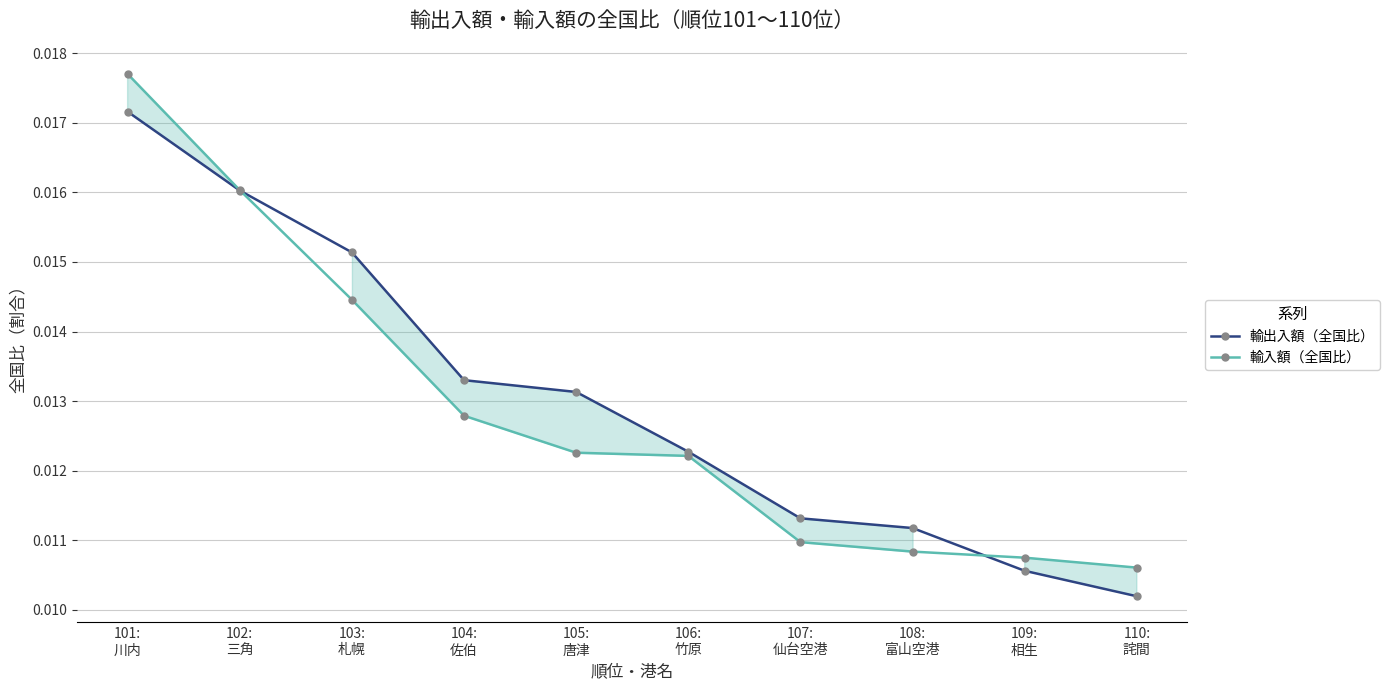

At which label does 輸出入額（全国比） reach its minimum?

110:
詫間